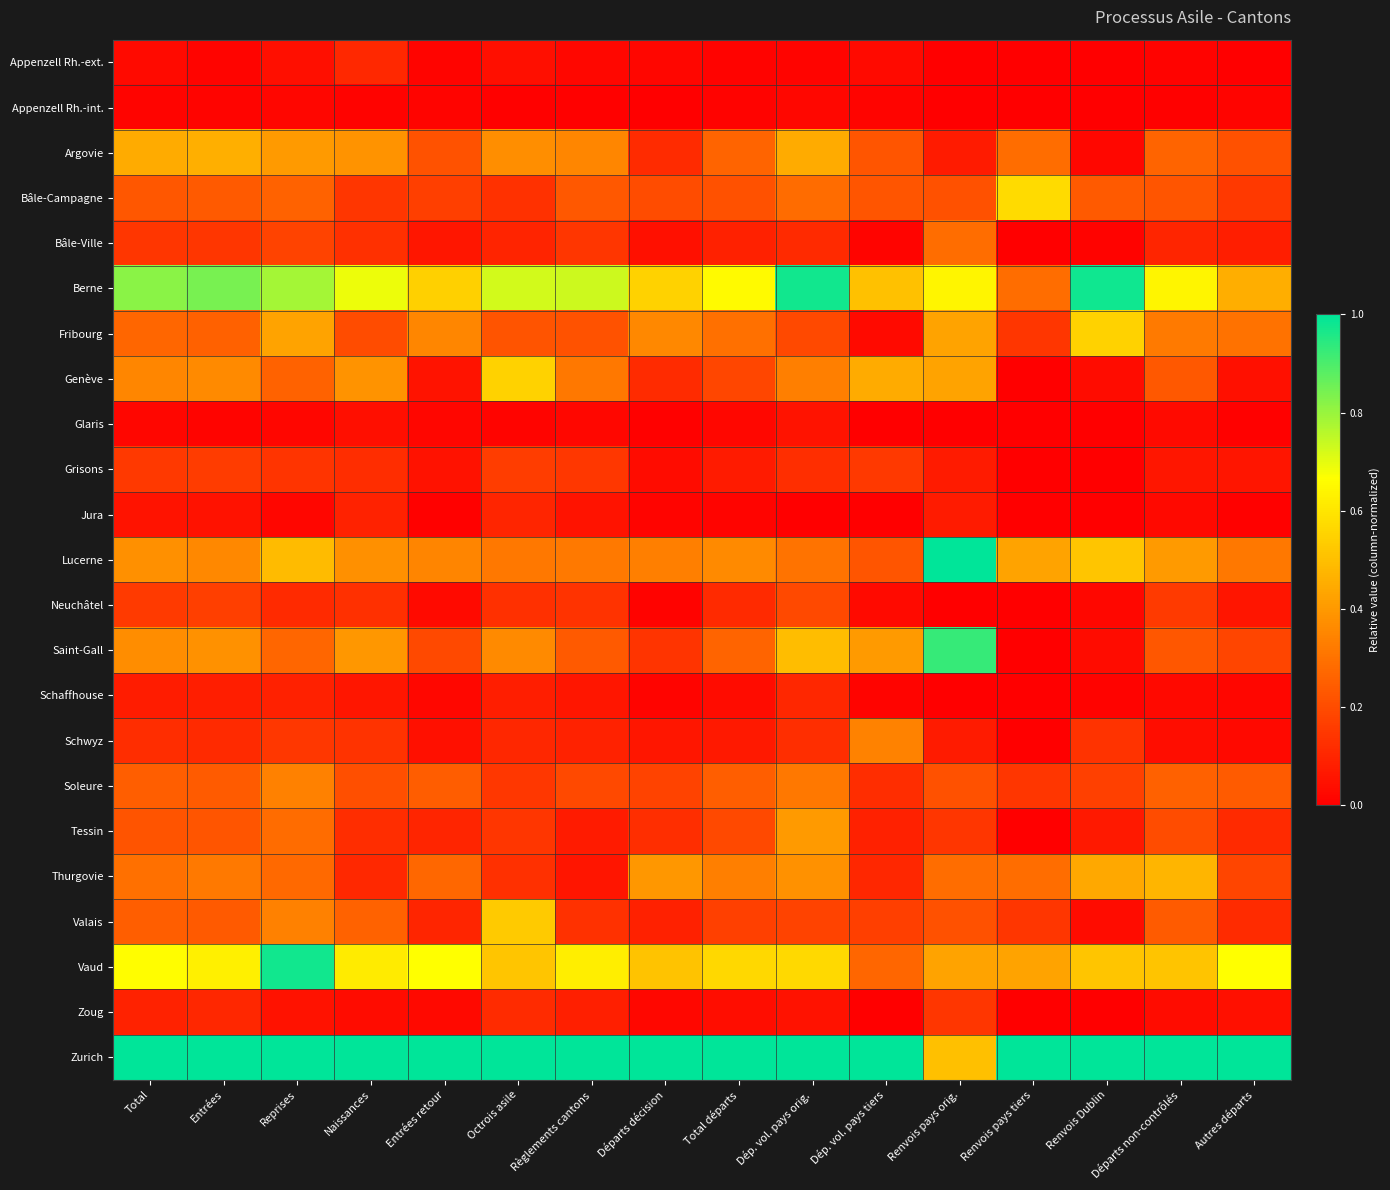

Reading left to right, extract all data points from this chart.

Appenzell Rh.-ext.: Total=0.0	Entrées=0.0	Reprises=0.0	Naissances=0.1	Entrées retour=0.0	Octrois asile=0.0	Règlements cantons=0.0	Départs décision=0.0	Total départs=0.0	Dép. vol. pays orig.=0.0	Dép. vol. pays tiers=0.0	Renvois pays orig.=0.0	Renvois pays tiers=0.0	Renvois Dublin=0.0	Départs non-contrôlés=0.0	Autres départs=0.0
Appenzell Rh.-int.: Total=0.0	Entrées=0.0	Reprises=0.0	Naissances=0.0	Entrées retour=0.0	Octrois asile=0.0	Règlements cantons=0.0	Départs décision=0.0	Total départs=0.0	Dép. vol. pays orig.=0.0	Dép. vol. pays tiers=0.0	Renvois pays orig.=0.0	Renvois pays tiers=0.0	Renvois Dublin=0.0	Départs non-contrôlés=0.0	Autres départs=0.0
Argovie: Total=0.4	Entrées=0.5	Reprises=0.4	Naissances=0.4	Entrées retour=0.2	Octrois asile=0.4	Règlements cantons=0.4	Départs décision=0.1	Total départs=0.3	Dép. vol. pays orig.=0.4	Dép. vol. pays tiers=0.2	Renvois pays orig.=0.1	Renvois pays tiers=0.3	Renvois Dublin=0.0	Départs non-contrôlés=0.3	Autres départs=0.2
Bâle-Campagne: Total=0.2	Entrées=0.2	Reprises=0.3	Naissances=0.1	Entrées retour=0.2	Octrois asile=0.1	Règlements cantons=0.2	Départs décision=0.2	Total départs=0.2	Dép. vol. pays orig.=0.3	Dép. vol. pays tiers=0.2	Renvois pays orig.=0.2	Renvois pays tiers=0.6	Renvois Dublin=0.2	Départs non-contrôlés=0.2	Autres départs=0.1
Bâle-Ville: Total=0.1	Entrées=0.1	Reprises=0.2	Naissances=0.1	Entrées retour=0.1	Octrois asile=0.1	Règlements cantons=0.1	Départs décision=0.0	Total départs=0.1	Dép. vol. pays orig.=0.1	Dép. vol. pays tiers=0.0	Renvois pays orig.=0.3	Renvois pays tiers=0.0	Renvois Dublin=0.0	Départs non-contrôlés=0.1	Autres départs=0.1
Berne: Total=0.8	Entrées=0.8	Reprises=0.8	Naissances=0.7	Entrées retour=0.5	Octrois asile=0.7	Règlements cantons=0.7	Départs décision=0.5	Total départs=0.7	Dép. vol. pays orig.=1.0	Dép. vol. pays tiers=0.5	Renvois pays orig.=0.6	Renvois pays tiers=0.3	Renvois Dublin=1.0	Départs non-contrôlés=0.6	Autres départs=0.5
Fribourg: Total=0.3	Entrées=0.3	Reprises=0.4	Naissances=0.2	Entrées retour=0.4	Octrois asile=0.2	Règlements cantons=0.2	Départs décision=0.4	Total départs=0.3	Dép. vol. pays orig.=0.2	Dép. vol. pays tiers=0.0	Renvois pays orig.=0.4	Renvois pays tiers=0.1	Renvois Dublin=0.6	Départs non-contrôlés=0.3	Autres départs=0.3
Genève: Total=0.4	Entrées=0.4	Reprises=0.3	Naissances=0.4	Entrées retour=0.1	Octrois asile=0.5	Règlements cantons=0.3	Départs décision=0.1	Total départs=0.2	Dép. vol. pays orig.=0.3	Dép. vol. pays tiers=0.4	Renvois pays orig.=0.4	Renvois pays tiers=0.0	Renvois Dublin=0.0	Départs non-contrôlés=0.2	Autres départs=0.0
Glaris: Total=0.0	Entrées=0.0	Reprises=0.0	Naissances=0.0	Entrées retour=0.0	Octrois asile=0.0	Règlements cantons=0.0	Départs décision=0.0	Total départs=0.0	Dép. vol. pays orig.=0.1	Dép. vol. pays tiers=0.0	Renvois pays orig.=0.0	Renvois pays tiers=0.0	Renvois Dublin=0.0	Départs non-contrôlés=0.0	Autres départs=0.0
Grisons: Total=0.2	Entrées=0.2	Reprises=0.1	Naissances=0.1	Entrées retour=0.0	Octrois asile=0.2	Règlements cantons=0.1	Départs décision=0.0	Total départs=0.1	Dép. vol. pays orig.=0.1	Dép. vol. pays tiers=0.1	Renvois pays orig.=0.1	Renvois pays tiers=0.0	Renvois Dublin=0.0	Départs non-contrôlés=0.1	Autres départs=0.1
Jura: Total=0.1	Entrées=0.1	Reprises=0.0	Naissances=0.1	Entrées retour=0.0	Octrois asile=0.1	Règlements cantons=0.1	Départs décision=0.0	Total départs=0.0	Dép. vol. pays orig.=0.0	Dép. vol. pays tiers=0.0	Renvois pays orig.=0.1	Renvois pays tiers=0.0	Renvois Dublin=0.0	Départs non-contrôlés=0.0	Autres départs=0.0
Lucerne: Total=0.4	Entrées=0.4	Reprises=0.5	Naissances=0.4	Entrées retour=0.4	Octrois asile=0.3	Règlements cantons=0.3	Départs décision=0.3	Total départs=0.4	Dép. vol. pays orig.=0.3	Dép. vol. pays tiers=0.2	Renvois pays orig.=1.0	Renvois pays tiers=0.4	Renvois Dublin=0.5	Départs non-contrôlés=0.4	Autres départs=0.3
Neuchâtel: Total=0.2	Entrées=0.2	Reprises=0.1	Naissances=0.1	Entrées retour=0.0	Octrois asile=0.1	Règlements cantons=0.1	Départs décision=0.0	Total départs=0.1	Dép. vol. pays orig.=0.2	Dép. vol. pays tiers=0.0	Renvois pays orig.=0.0	Renvois pays tiers=0.0	Renvois Dublin=0.0	Départs non-contrôlés=0.2	Autres départs=0.1
Saint-Gall: Total=0.4	Entrées=0.4	Reprises=0.3	Naissances=0.4	Entrées retour=0.2	Octrois asile=0.4	Règlements cantons=0.2	Départs décision=0.1	Total départs=0.3	Dép. vol. pays orig.=0.5	Dép. vol. pays tiers=0.4	Renvois pays orig.=0.9	Renvois pays tiers=0.0	Renvois Dublin=0.0	Départs non-contrôlés=0.2	Autres départs=0.2
Schaffhouse: Total=0.1	Entrées=0.1	Reprises=0.1	Naissances=0.1	Entrées retour=0.0	Octrois asile=0.1	Règlements cantons=0.1	Départs décision=0.0	Total départs=0.0	Dép. vol. pays orig.=0.1	Dép. vol. pays tiers=0.0	Renvois pays orig.=0.0	Renvois pays tiers=0.0	Renvois Dublin=0.0	Départs non-contrôlés=0.0	Autres départs=0.0
Schwyz: Total=0.1	Entrées=0.1	Reprises=0.1	Naissances=0.1	Entrées retour=0.0	Octrois asile=0.1	Règlements cantons=0.1	Départs décision=0.1	Total départs=0.1	Dép. vol. pays orig.=0.1	Dép. vol. pays tiers=0.3	Renvois pays orig.=0.1	Renvois pays tiers=0.0	Renvois Dublin=0.1	Départs non-contrôlés=0.0	Autres départs=0.0
Soleure: Total=0.2	Entrées=0.2	Reprises=0.3	Naissances=0.2	Entrées retour=0.2	Octrois asile=0.1	Règlements cantons=0.2	Départs décision=0.2	Total départs=0.2	Dép. vol. pays orig.=0.3	Dép. vol. pays tiers=0.1	Renvois pays orig.=0.2	Renvois pays tiers=0.1	Renvois Dublin=0.2	Départs non-contrôlés=0.3	Autres départs=0.2
Tessin: Total=0.2	Entrées=0.2	Reprises=0.3	Naissances=0.1	Entrées retour=0.1	Octrois asile=0.1	Règlements cantons=0.1	Départs décision=0.1	Total départs=0.2	Dép. vol. pays orig.=0.4	Dép. vol. pays tiers=0.1	Renvois pays orig.=0.1	Renvois pays tiers=0.0	Renvois Dublin=0.1	Départs non-contrôlés=0.2	Autres départs=0.1
Thurgovie: Total=0.3	Entrées=0.3	Reprises=0.3	Naissances=0.1	Entrées retour=0.3	Octrois asile=0.1	Règlements cantons=0.1	Départs décision=0.4	Total départs=0.3	Dép. vol. pays orig.=0.4	Dép. vol. pays tiers=0.1	Renvois pays orig.=0.3	Renvois pays tiers=0.3	Renvois Dublin=0.4	Départs non-contrôlés=0.5	Autres départs=0.2
Valais: Total=0.2	Entrées=0.2	Reprises=0.3	Naissances=0.3	Entrées retour=0.1	Octrois asile=0.5	Règlements cantons=0.1	Départs décision=0.1	Total départs=0.2	Dép. vol. pays orig.=0.2	Dép. vol. pays tiers=0.2	Renvois pays orig.=0.2	Renvois pays tiers=0.1	Renvois Dublin=0.0	Départs non-contrôlés=0.2	Autres départs=0.1
Vaud: Total=0.7	Entrées=0.6	Reprises=1.0	Naissances=0.6	Entrées retour=0.7	Octrois asile=0.5	Règlements cantons=0.6	Départs décision=0.5	Total départs=0.6	Dép. vol. pays orig.=0.6	Dép. vol. pays tiers=0.3	Renvois pays orig.=0.4	Renvois pays tiers=0.4	Renvois Dublin=0.5	Départs non-contrôlés=0.5	Autres départs=0.7
Zoug: Total=0.1	Entrées=0.1	Reprises=0.0	Naissances=0.0	Entrées retour=0.0	Octrois asile=0.1	Règlements cantons=0.1	Départs décision=0.0	Total départs=0.0	Dép. vol. pays orig.=0.1	Dép. vol. pays tiers=0.0	Renvois pays orig.=0.1	Renvois pays tiers=0.0	Renvois Dublin=0.0	Départs non-contrôlés=0.0	Autres départs=0.0
Zurich: Total=1.0	Entrées=1.0	Reprises=1.0	Naissances=1.0	Entrées retour=1.0	Octrois asile=1.0	Règlements cantons=1.0	Départs décision=1.0	Total départs=1.0	Dép. vol. pays orig.=1.0	Dép. vol. pays tiers=1.0	Renvois pays orig.=0.5	Renvois pays tiers=1.0	Renvois Dublin=1.0	Départs non-contrôlés=1.0	Autres départs=1.0